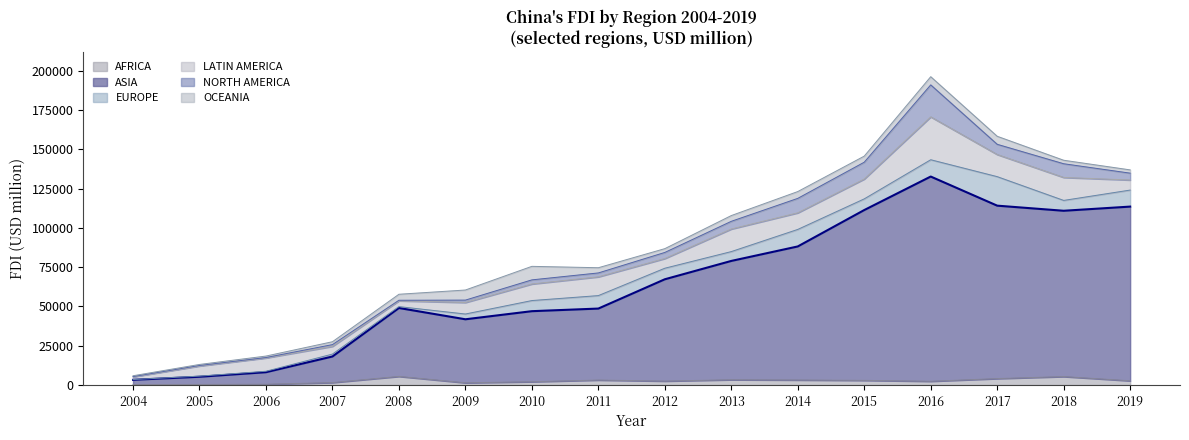

Which category has the highest value across all series?

2016